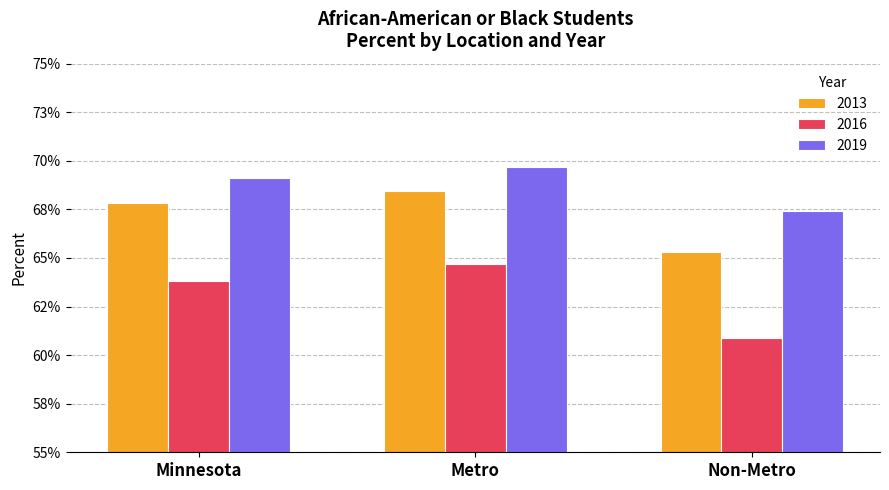

Which label corresponds to the largest value in the chart?

Metro